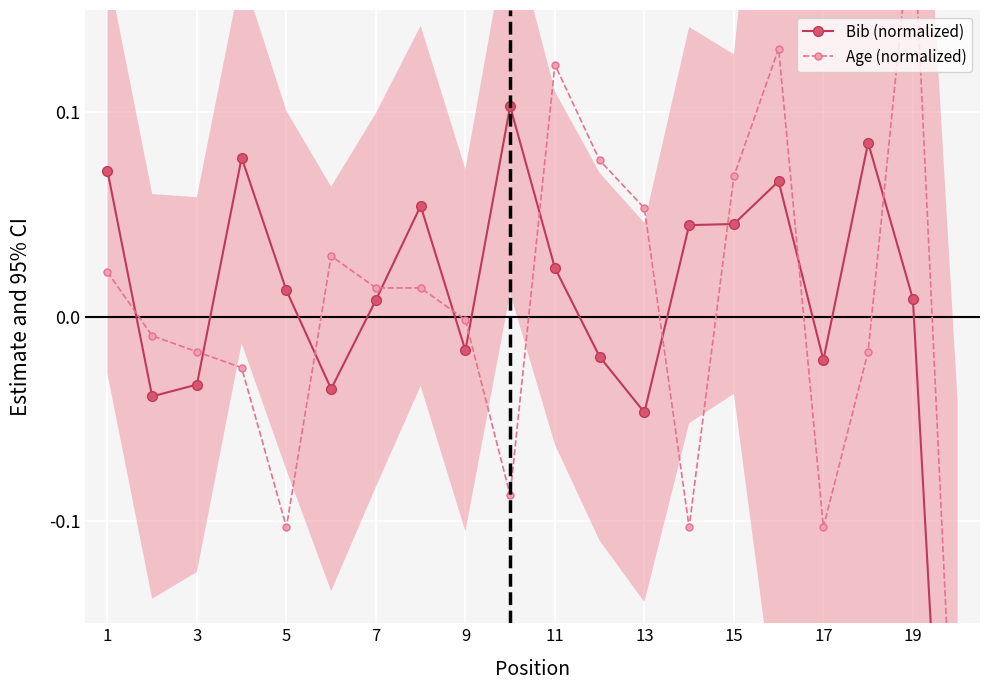

List the series in order of their overall mean, highest first.

Bib (normalized), Age (normalized)